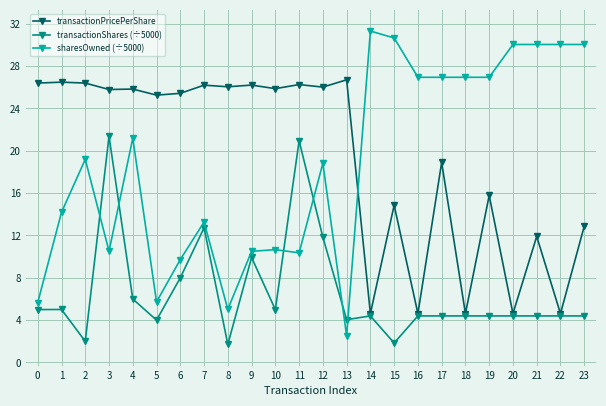

At which label does sharesOwned (÷5000) first exceed 19?

2